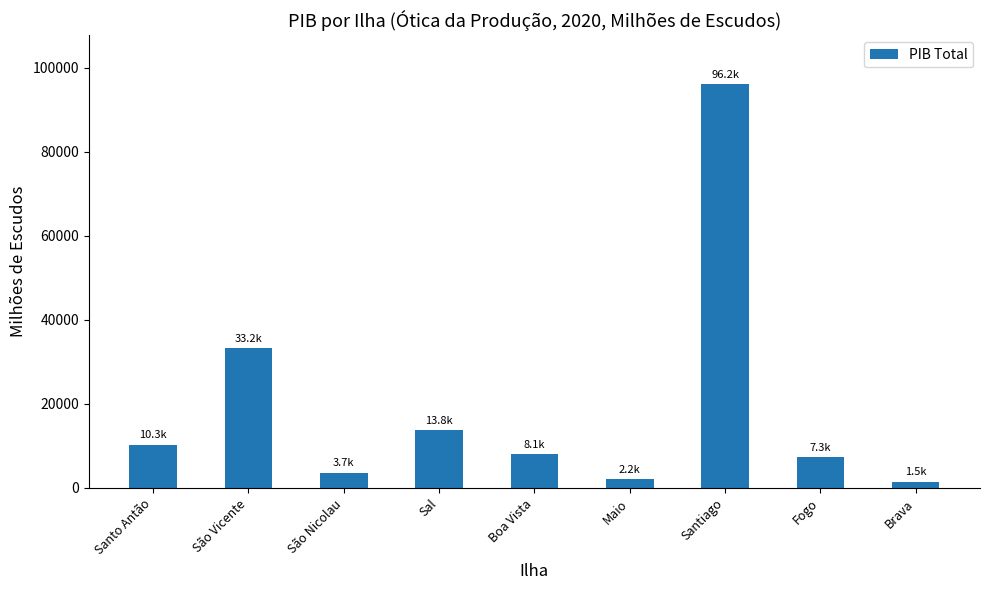

Which has a higher value, Brava or Santiago?

Santiago